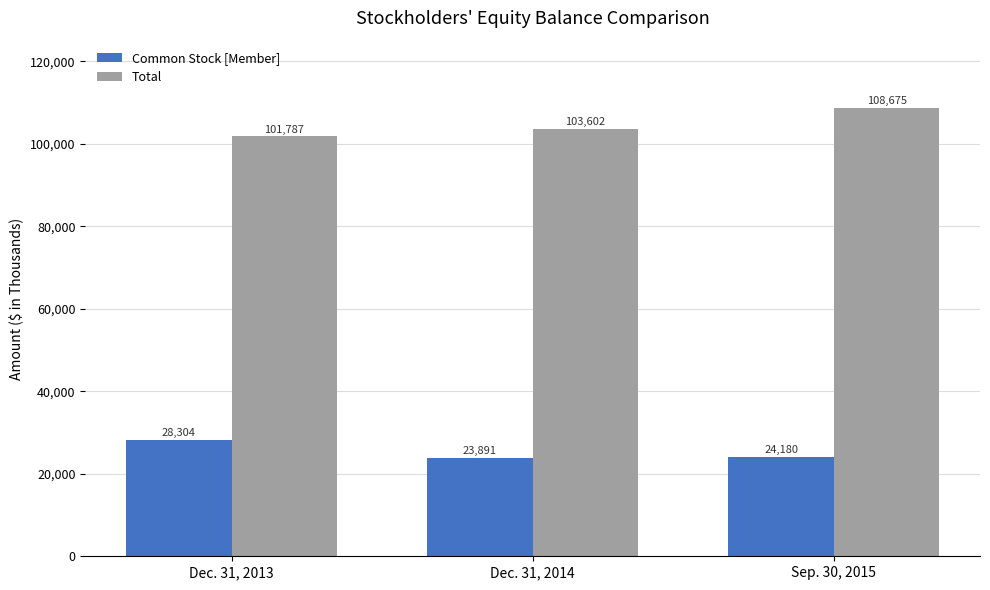

At which category is the sum across all series the highest?

Sep. 30, 2015